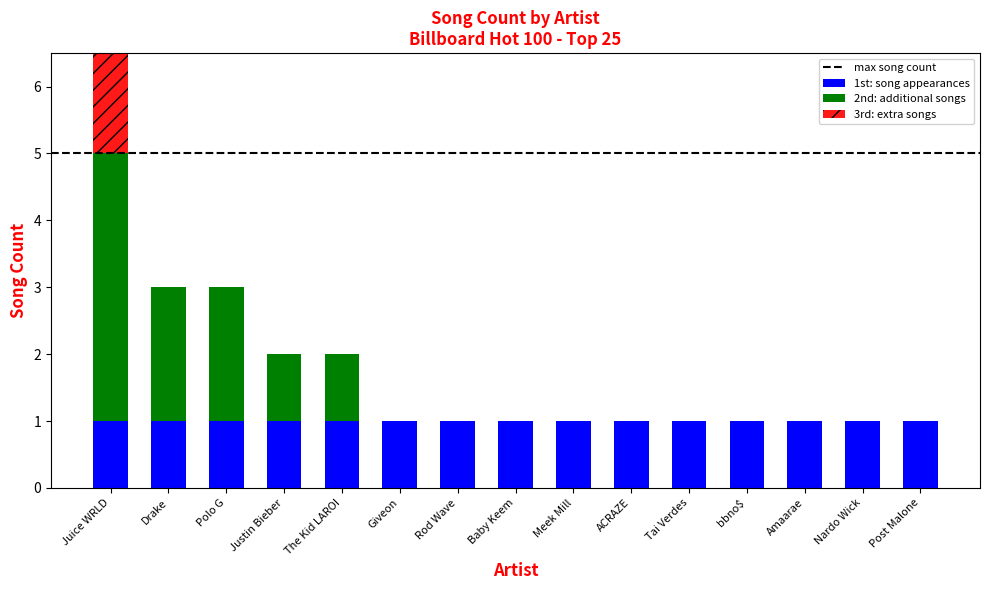

What is the change in value from Drake to Rod Wave?

-2